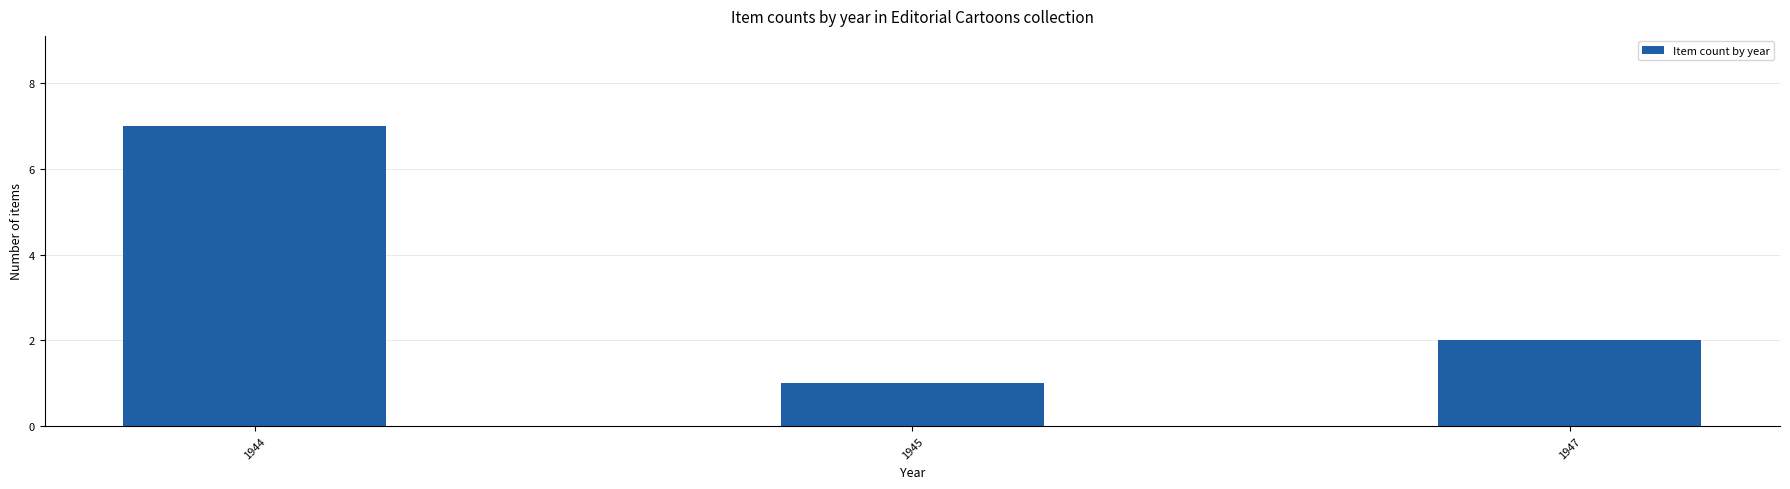

How many values are between 1 and 7?

3